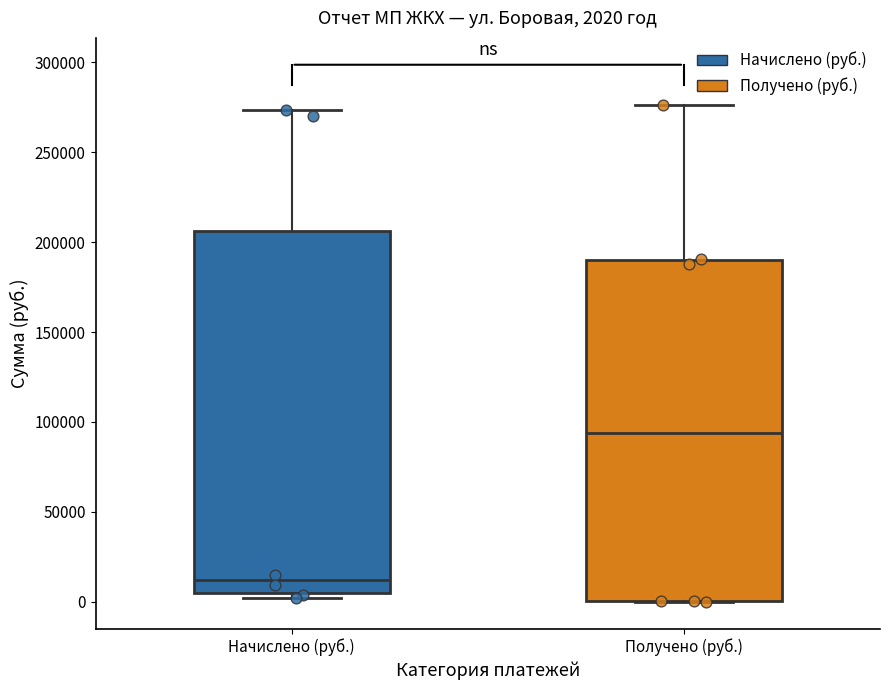

Which box has the lowest median line?

Начислено (руб.)